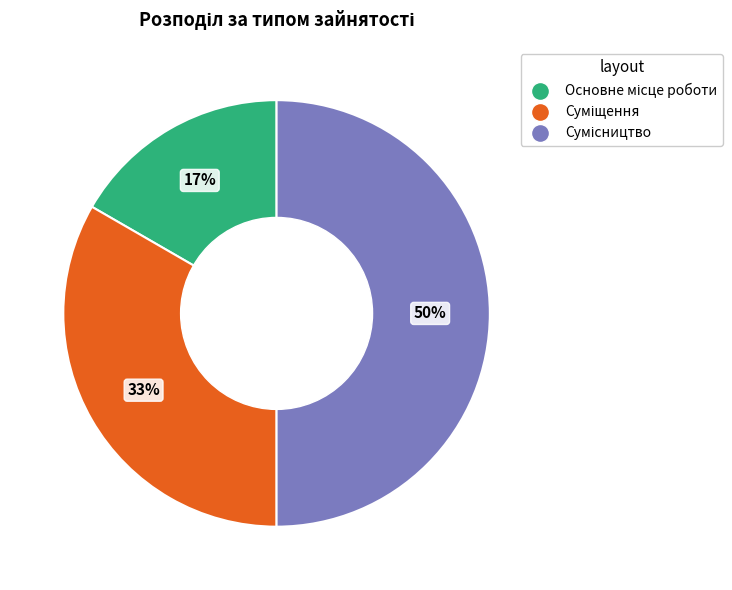

To the nearest percent, what is the average slice percentage?

33%